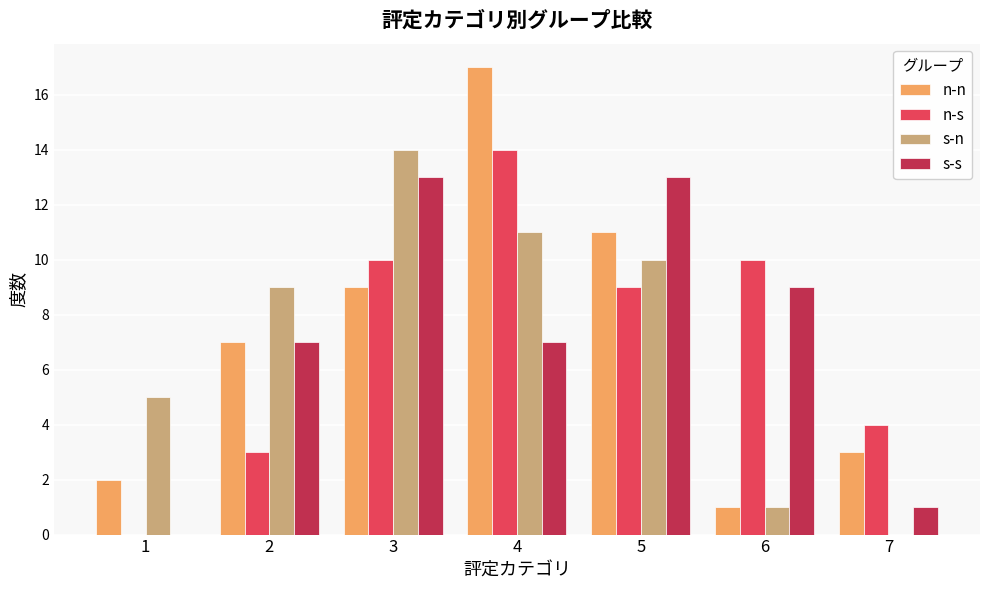

Between 2 and 4, which series saw the biggest shift?

n-s